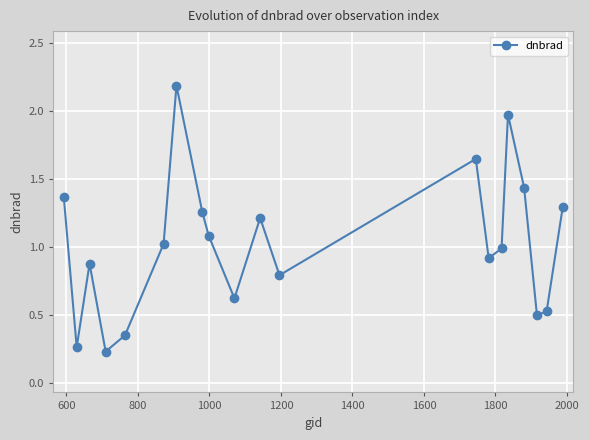

In dnbrad, how many points are higher than both neighbors (excluding endpoints)?

5